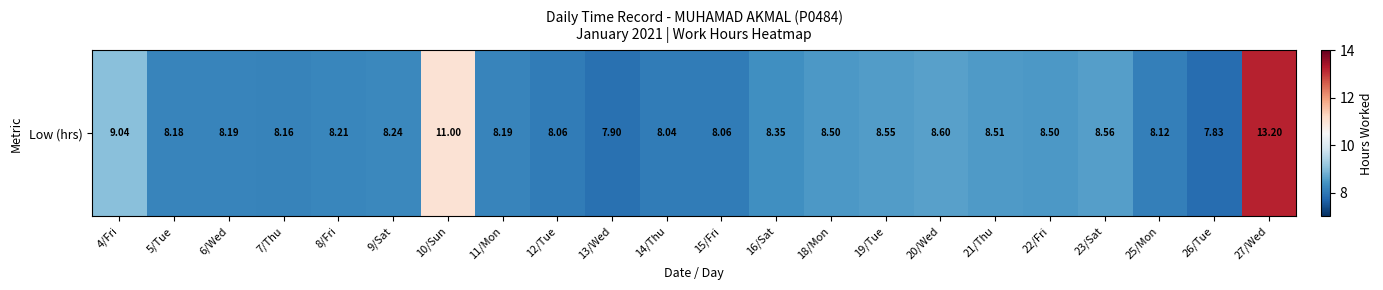

Reading left to right, extract all data points from this chart.

4/Fri=9.0	5/Tue=8.2	6/Wed=8.2	7/Thu=8.2	8/Fri=8.2	9/Sat=8.2	10/Sun=11.0	11/Mon=8.2	12/Tue=8.1	13/Wed=7.9	14/Thu=8.0	15/Fri=8.1	16/Sat=8.3	18/Mon=8.5	19/Tue=8.6	20/Wed=8.6	21/Thu=8.5	22/Fri=8.5	23/Sat=8.6	25/Mon=8.1	26/Tue=7.8	27/Wed=13.2